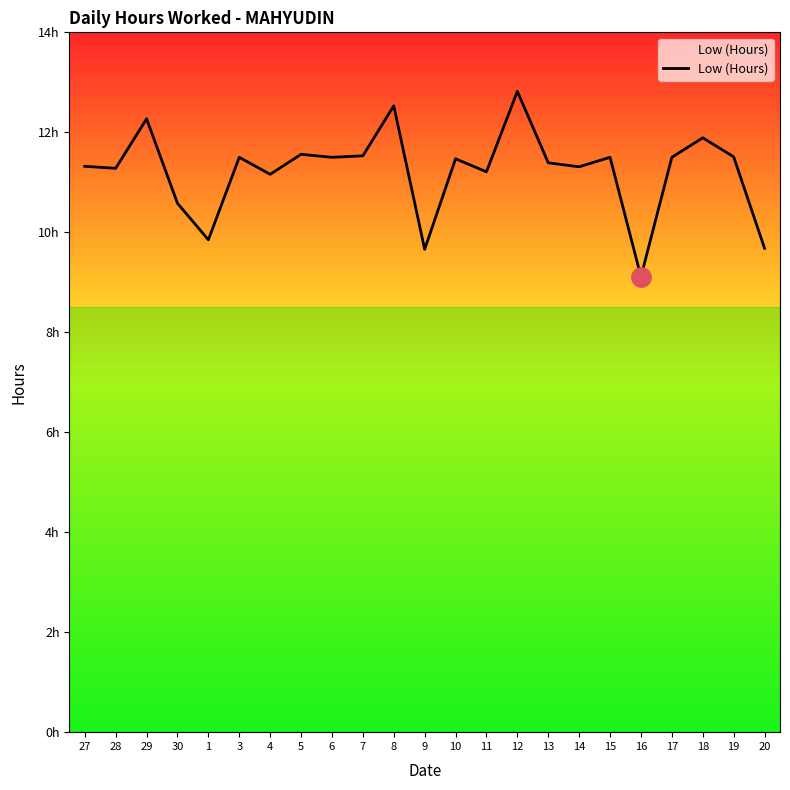

Reading right to left, what are all the values shown in this chart?

20=9.7	19=11.5	18=11.9	17=11.5	16=9.1	15=11.5	14=11.3	13=11.4	12=12.8	11=11.2	10=11.5	9=9.7	8=12.5	7=11.5	6=11.5	5=11.6	4=11.2	3=11.5	1=9.8	30=10.6	29=12.3	28=11.3	27=11.3